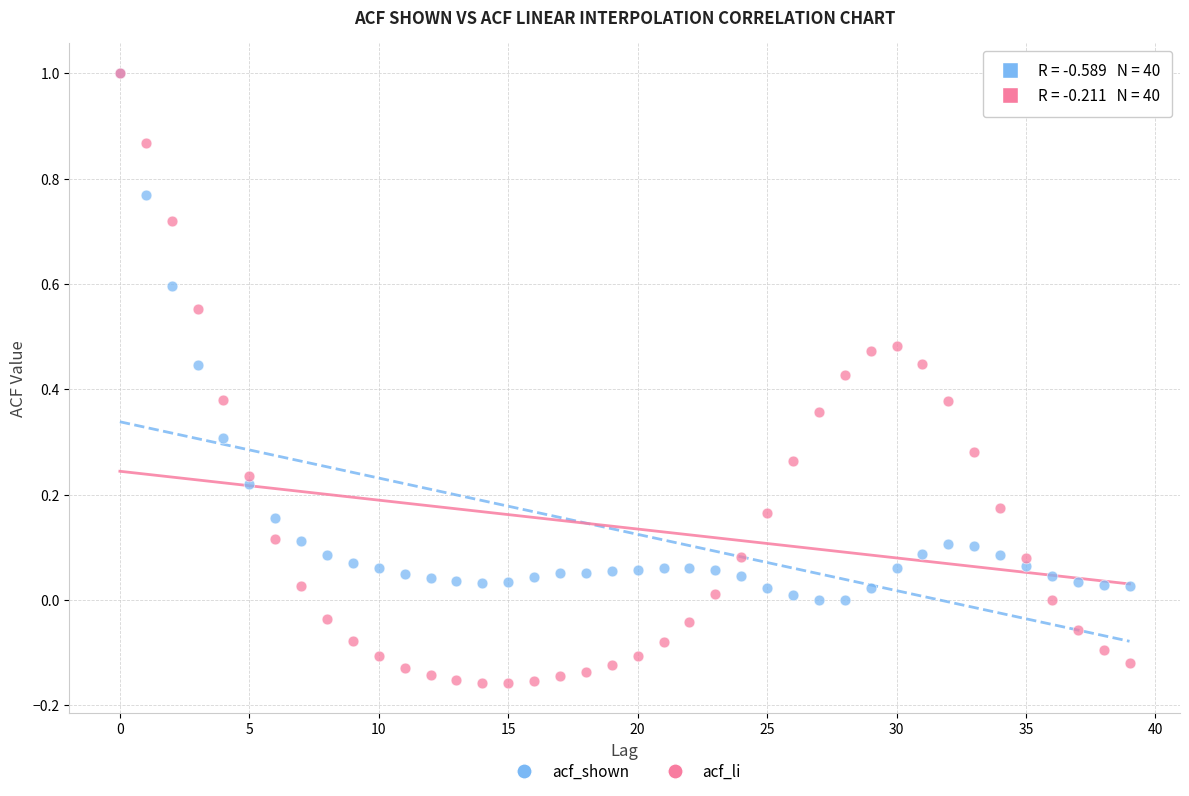

What are all the series names shown in the legend?

acf_shown, acf_li